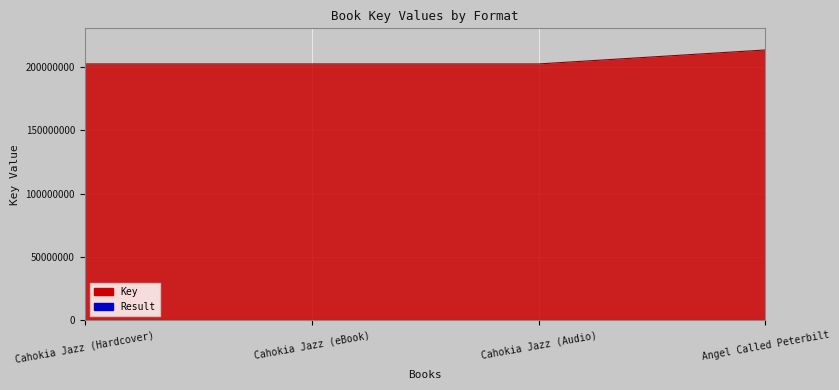

Count the number of data series in this chart.

2